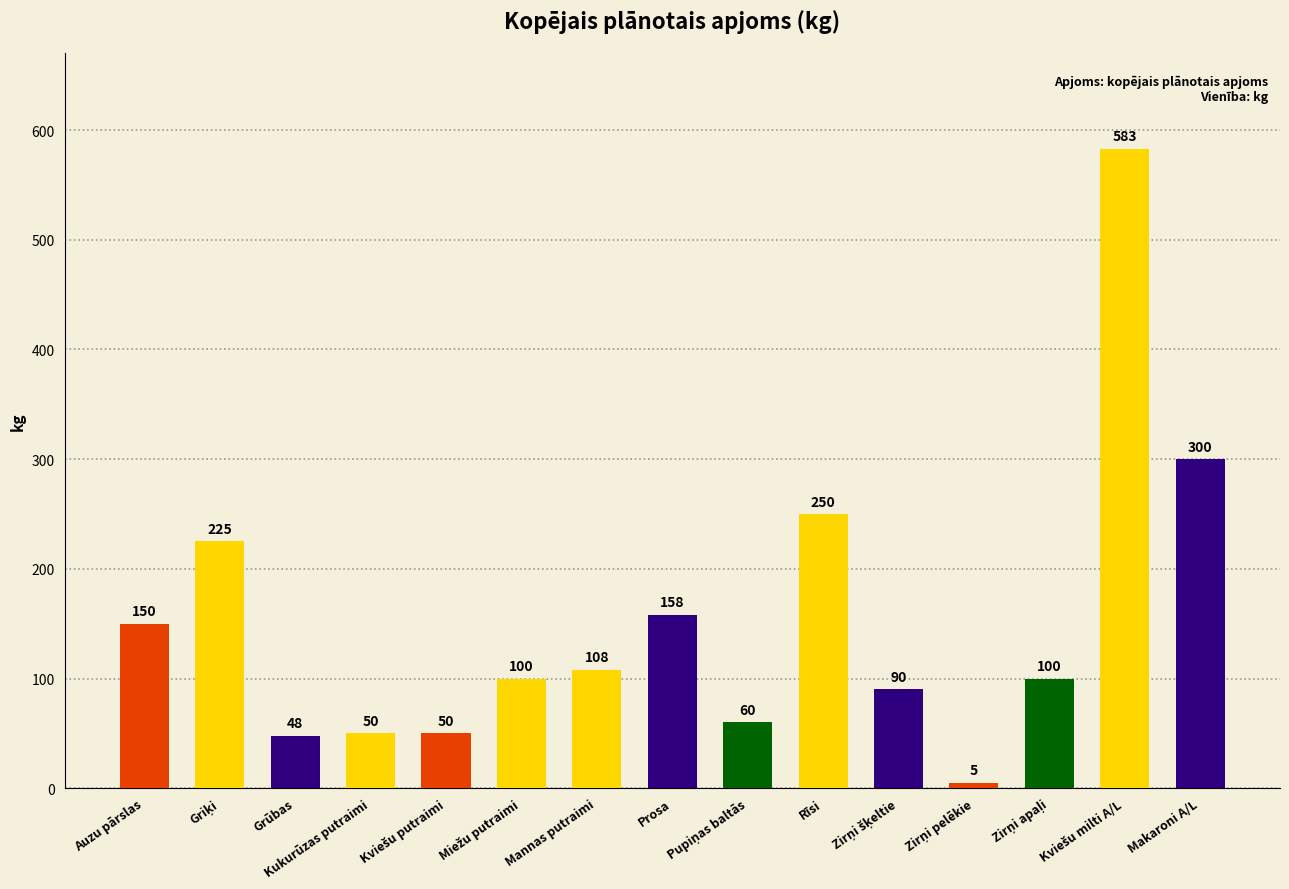

What is the label of the 1st bar from the left?

Auzu pārslas